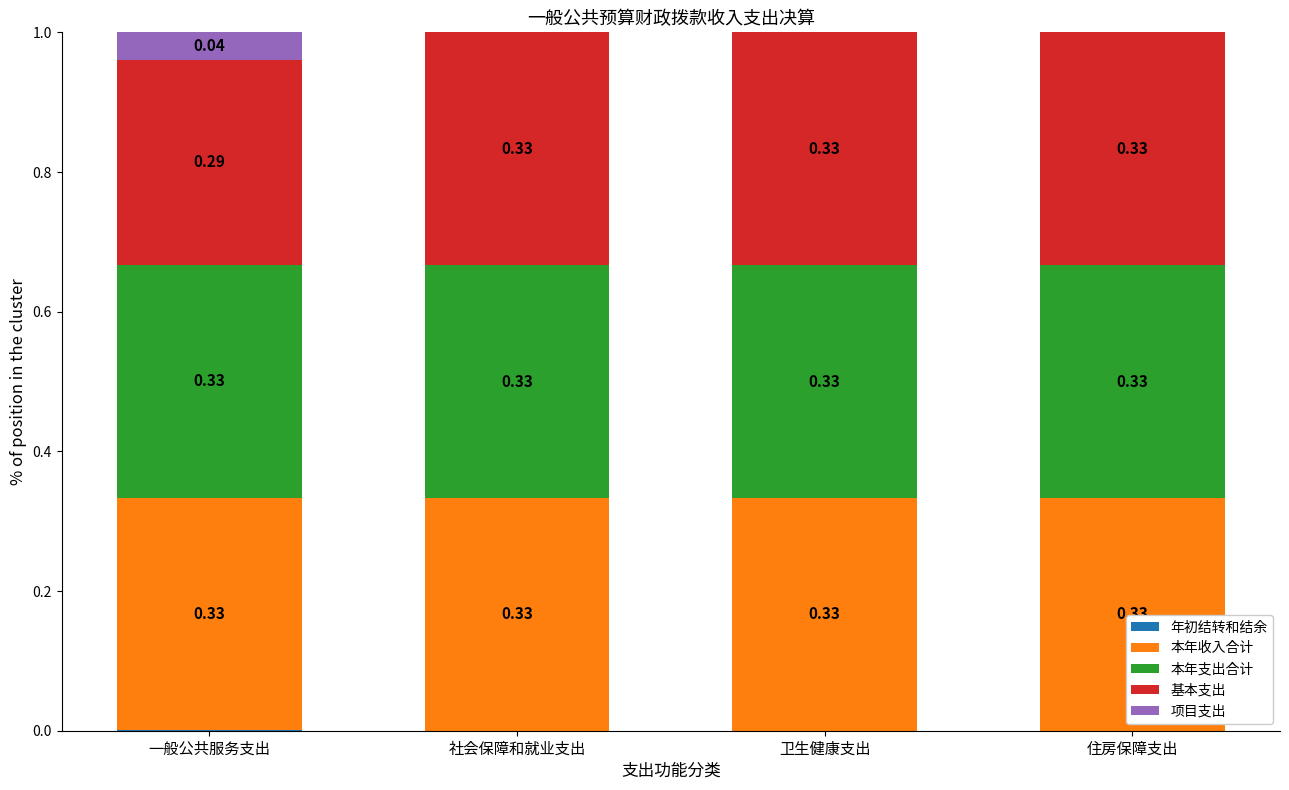

Which series has the largest total across all categories?

本年支出合计